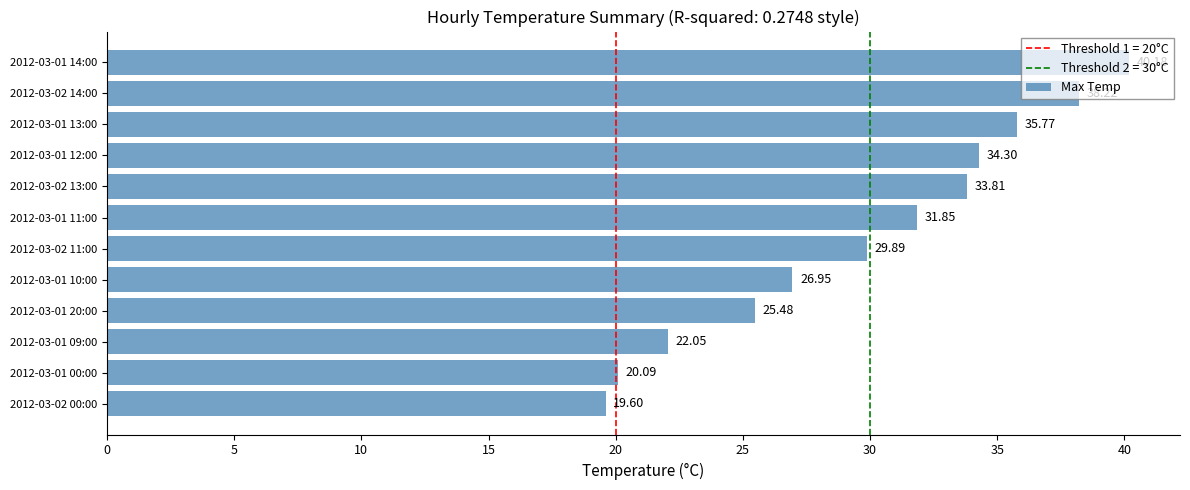

Rank the categories by value from highest to lowest.

2012-03-01 14:00, 2012-03-02 14:00, 2012-03-01 13:00, 2012-03-01 12:00, 2012-03-02 13:00, 2012-03-01 11:00, 2012-03-02 11:00, 2012-03-01 10:00, 2012-03-01 20:00, 2012-03-01 09:00, 2012-03-01 00:00, 2012-03-02 00:00